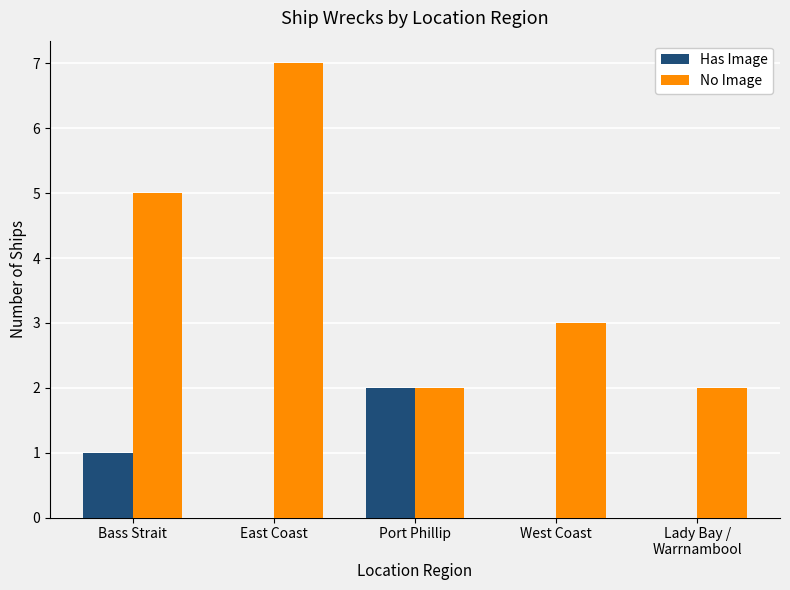

Which series has the largest total across all categories?

No Image